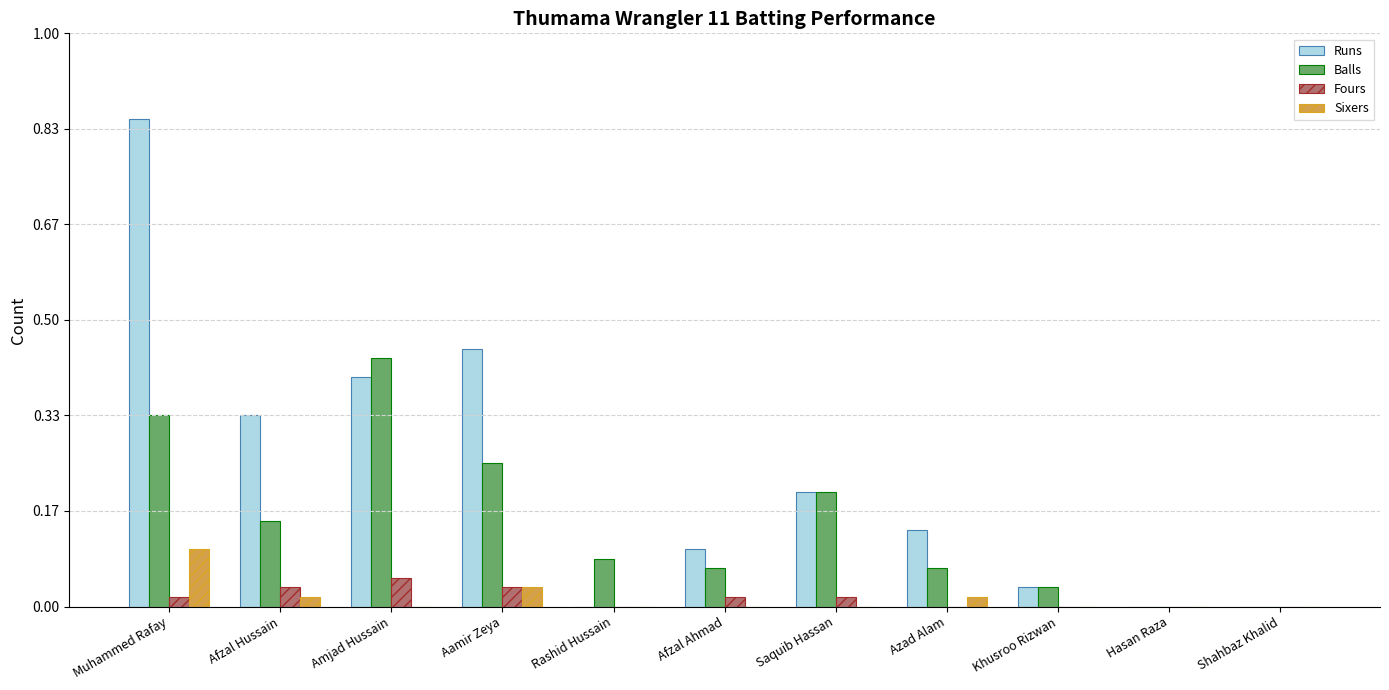

What is the total value across all series at Azad Alam?

13